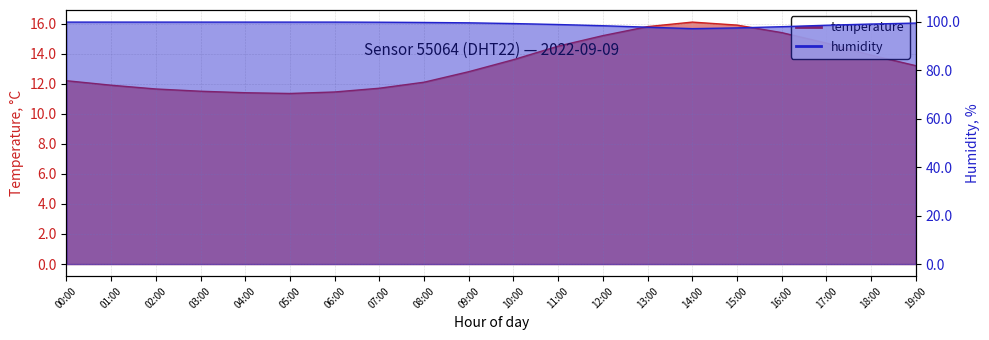

Count the number of data series in this chart.

2